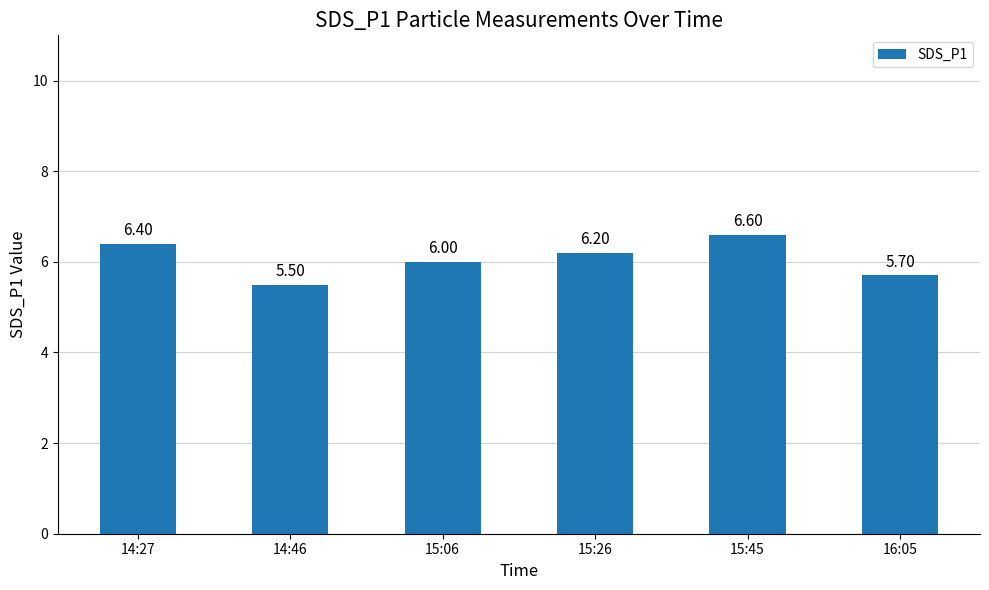

What is the ratio of the value at 14:46 to the value at 15:06?

0.9